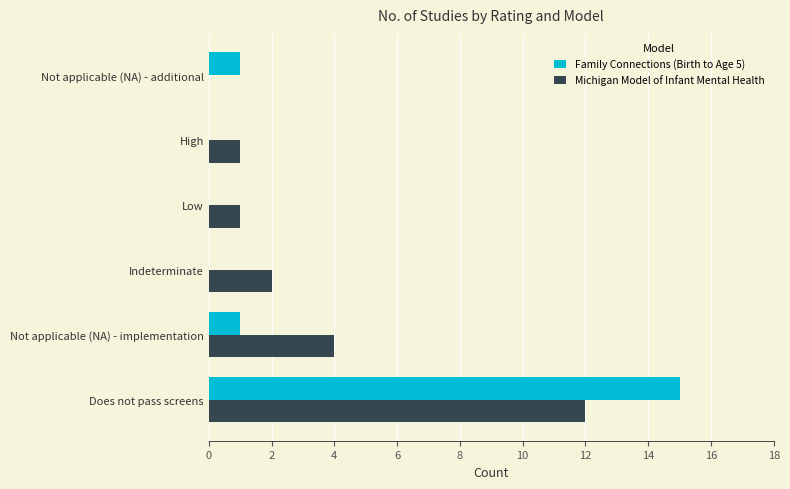

How many positive values does the Michigan Model of Infant Mental Health series have?

5